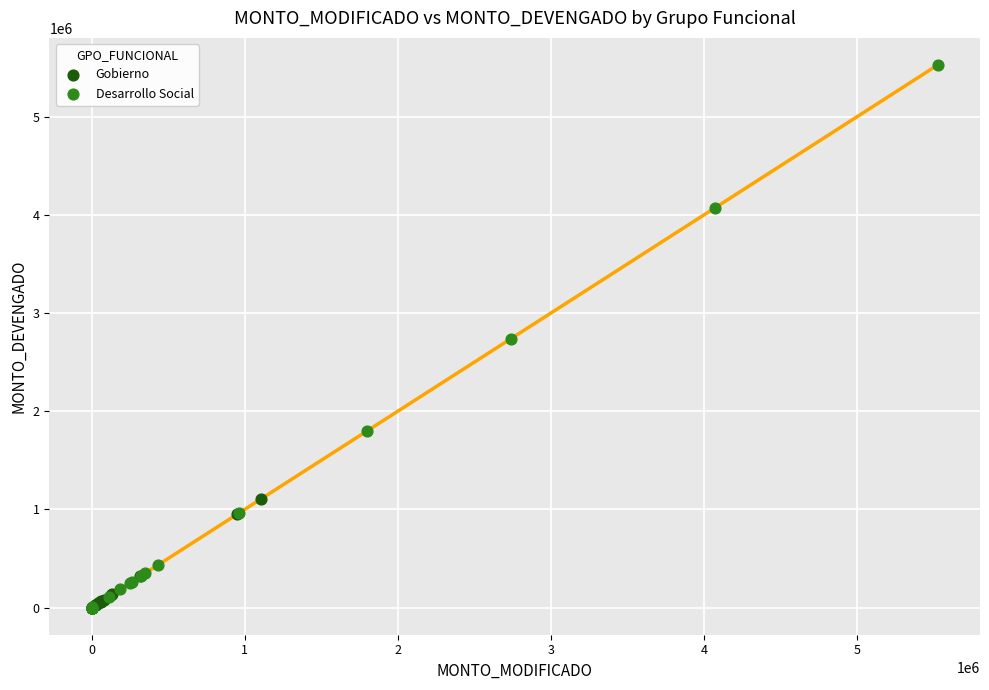

Which series has the widest spread of Y values?

Desarrollo Social